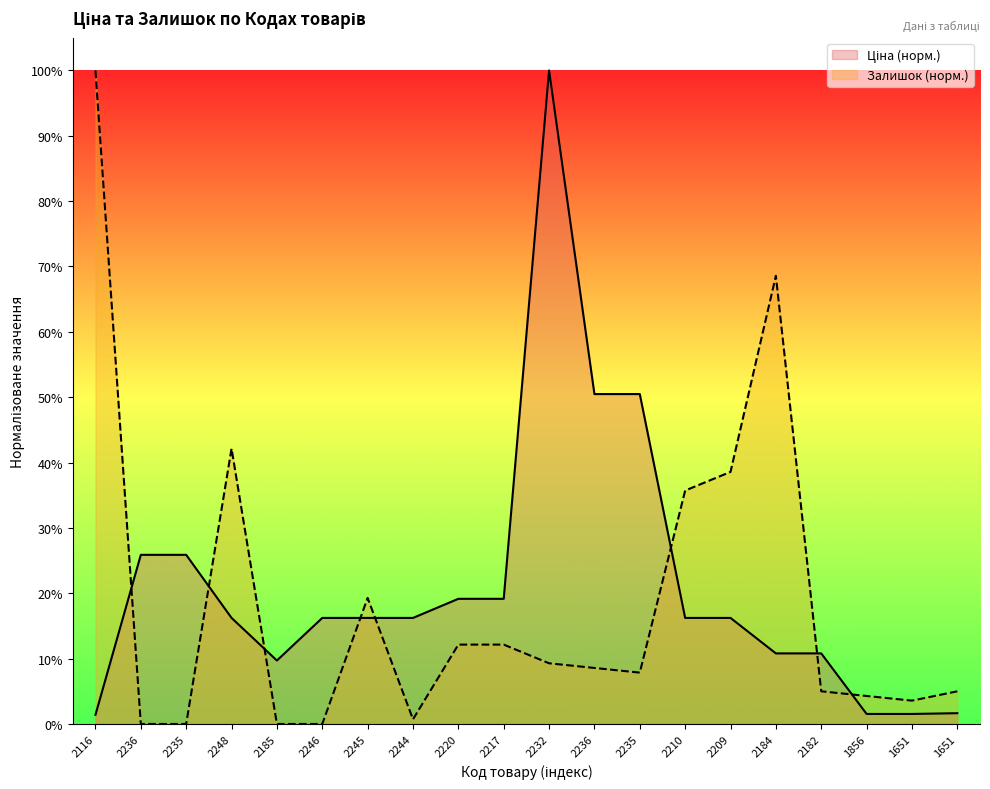

What value does the Залишок (норм.) series have at 2248?

0.4